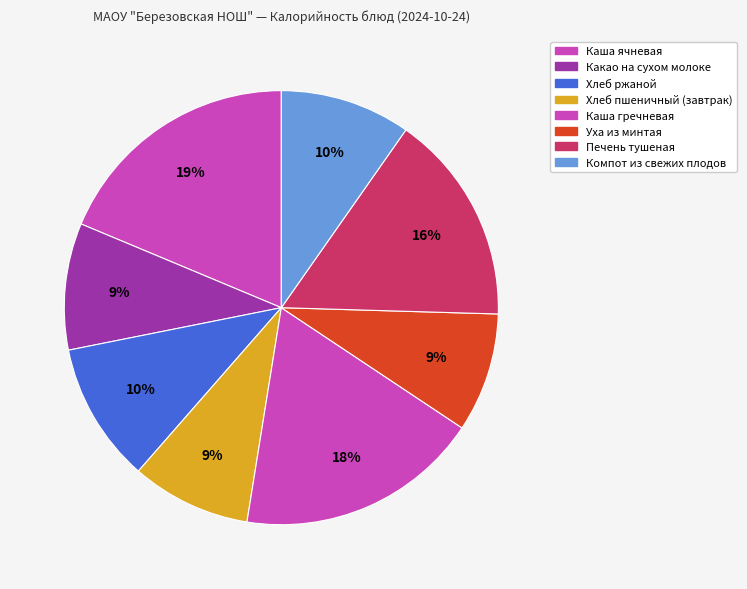

Approximately how many times larger is the value at Печень тушеная compared to Каша ячневая?

0.8